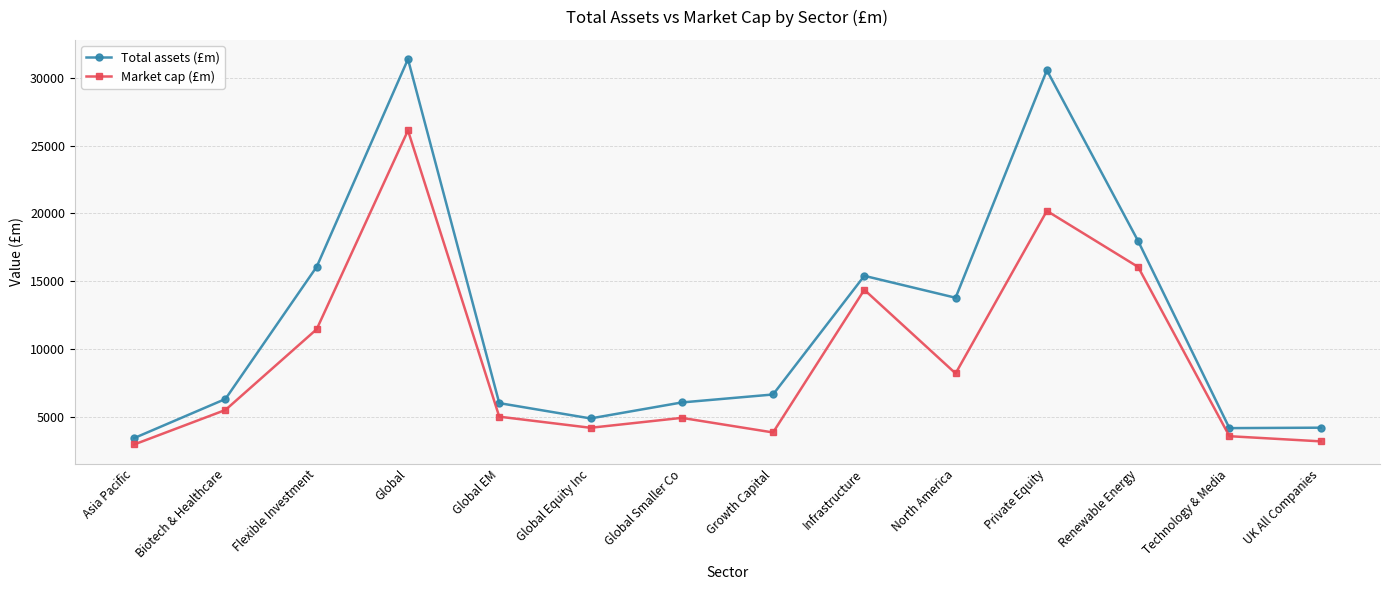

At Biotech & Healthcare, list the series in order from smallest to largest.

Market cap (£m), Total assets (£m)